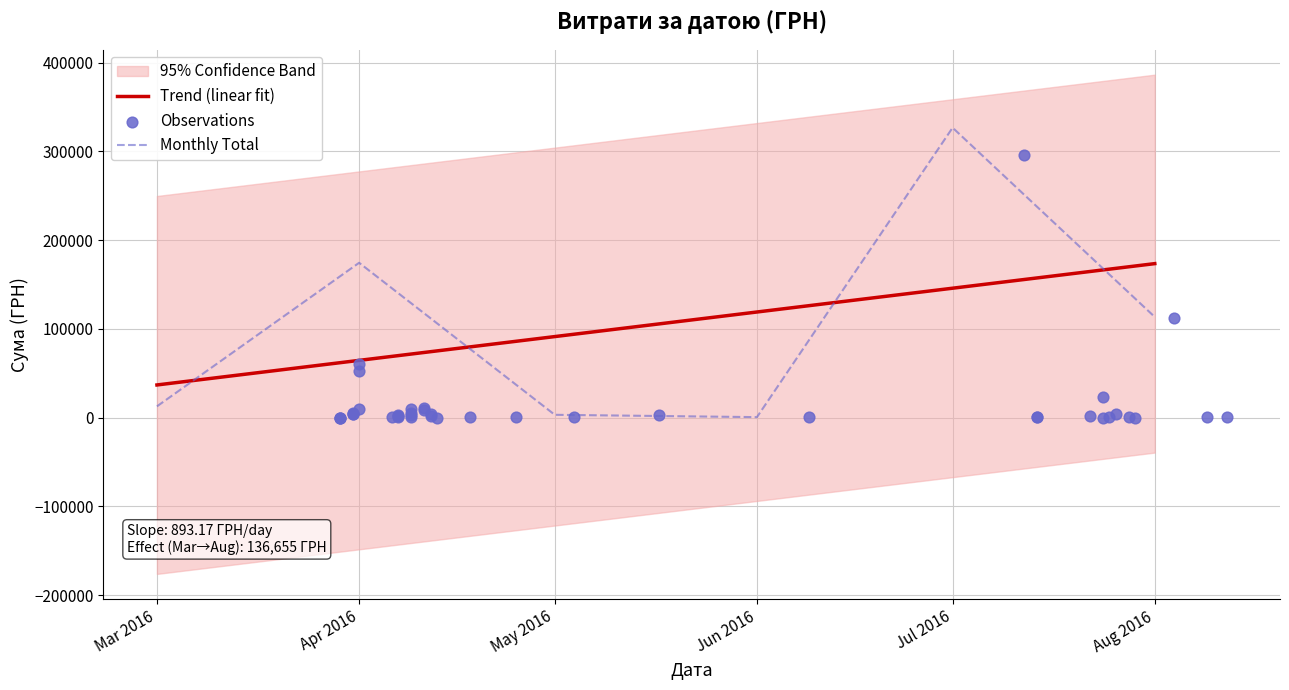

Which has a higher value, 29.07.2016 or 25.07.2016?

25.07.2016